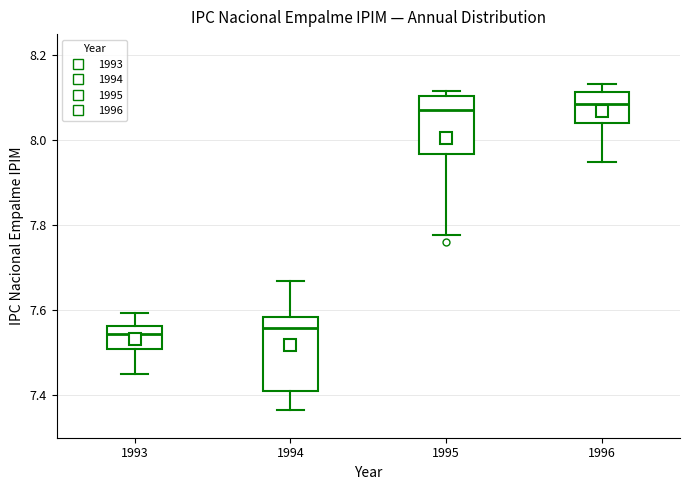

Which box is the tallest, from its lower edge to its upper edge?

1994